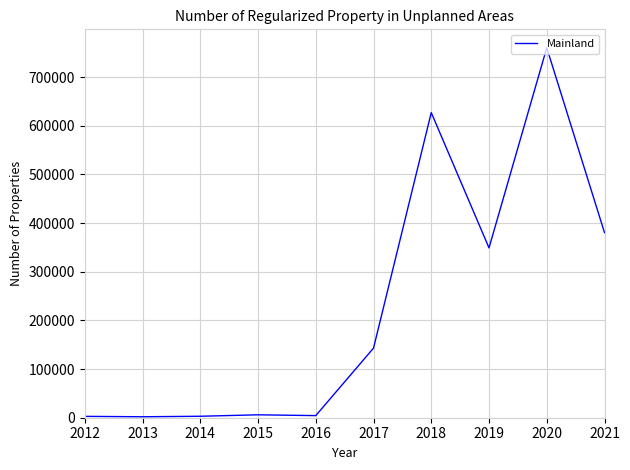

What is the ratio of the value at 2013 to the value at 2016?

0.5